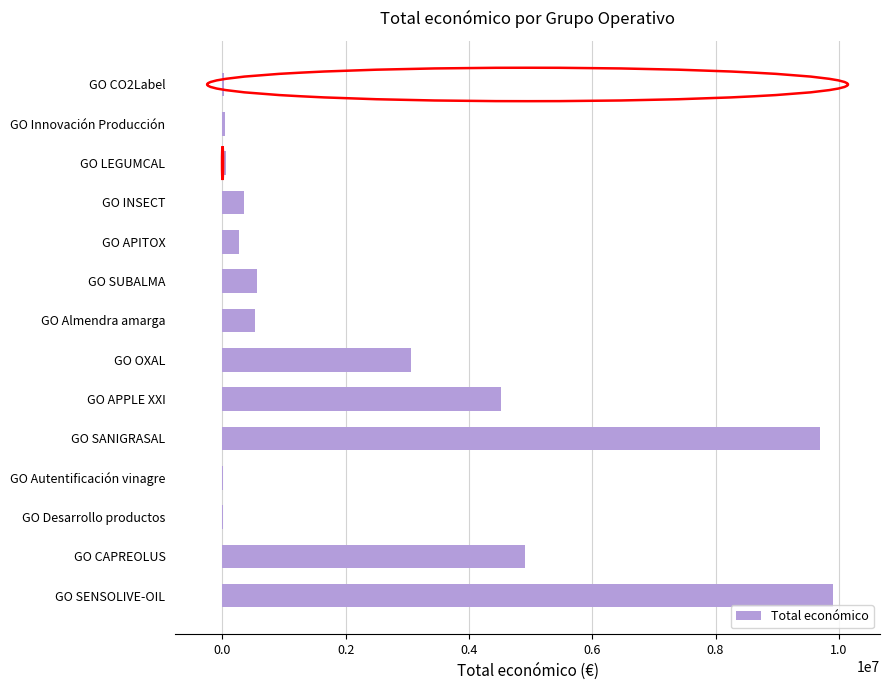

How many series are shown in this chart?

1